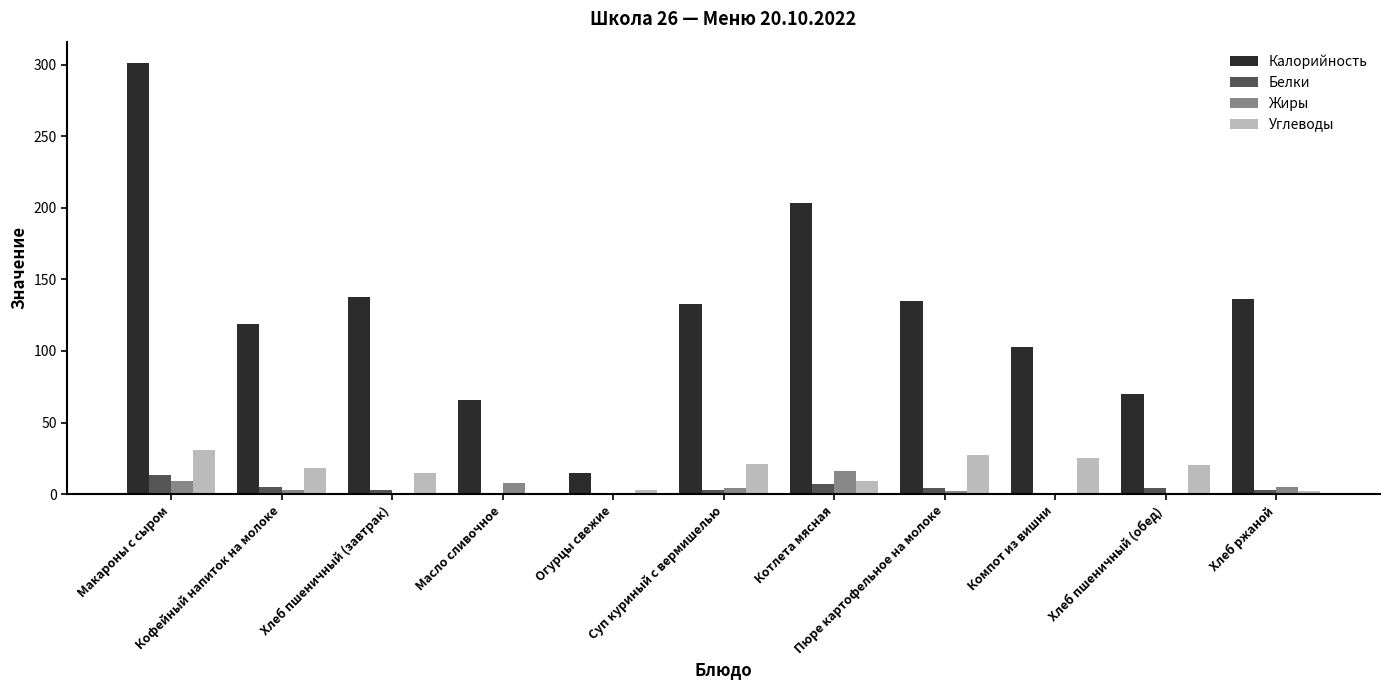

What position from the left is Котлета мясная?

7